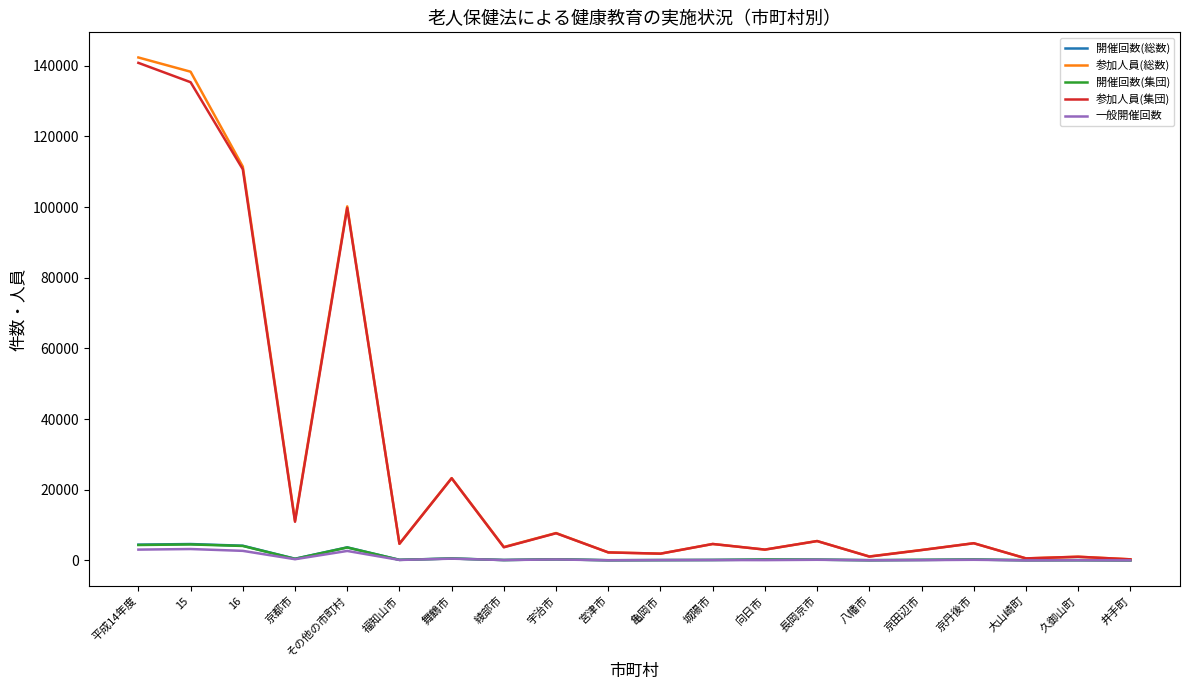

At how many categories does at least one series exceed 33998?

4